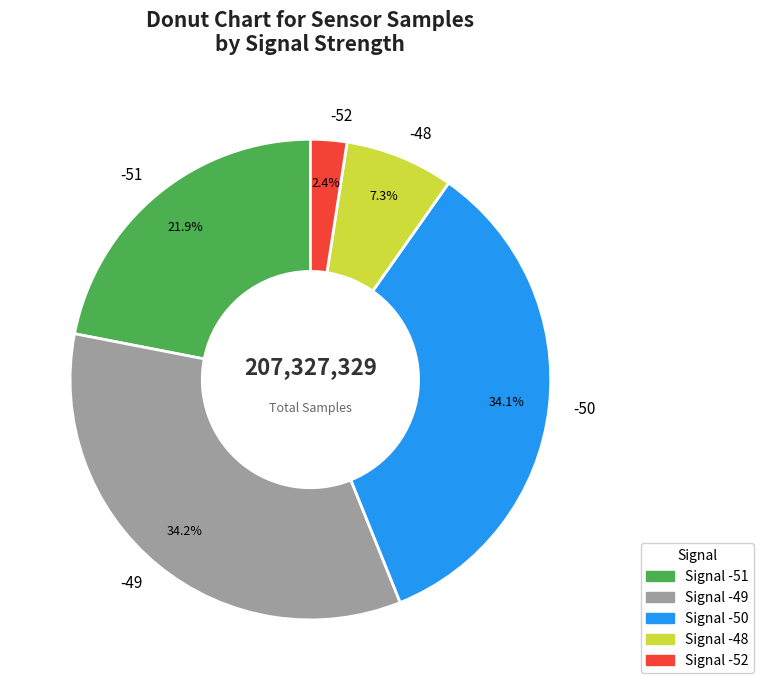

How many segments does this pie chart have?

5